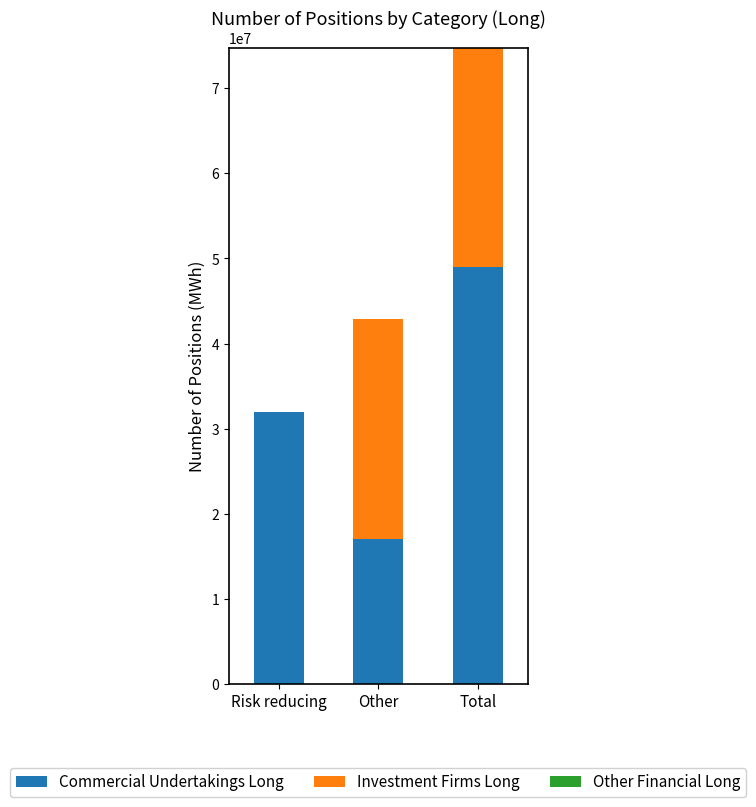

At which category is the sum across all series the highest?

Total